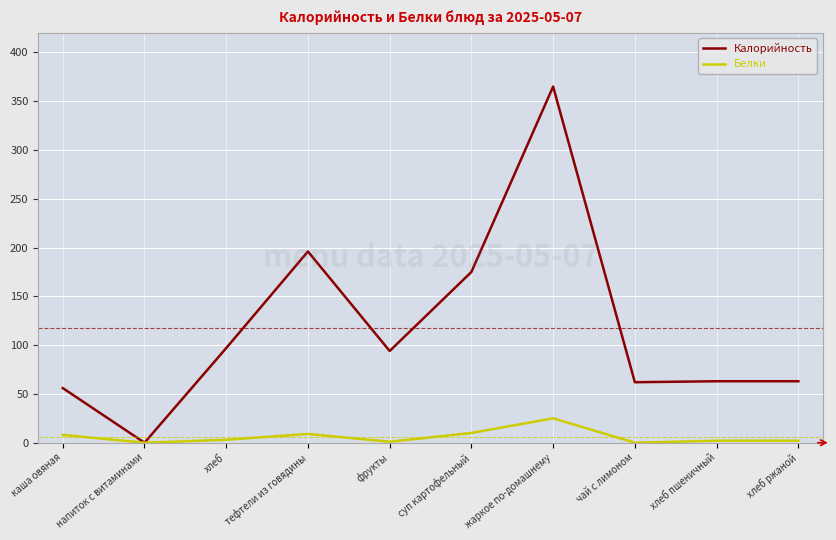

True or false: Калорийность has a value of -127 at напиток с витаминами.

False